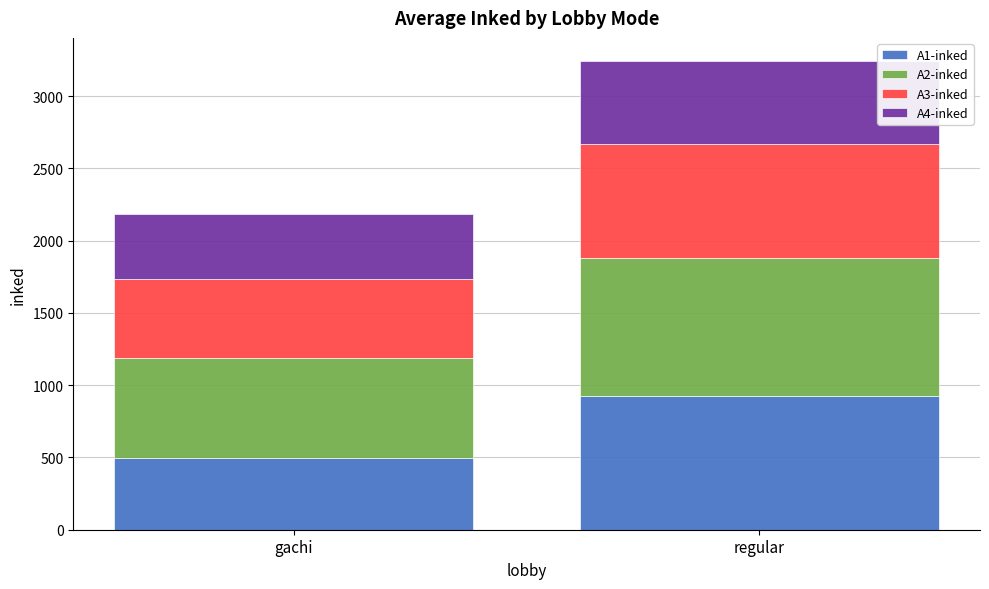

Does the chart contain any negative values?

No